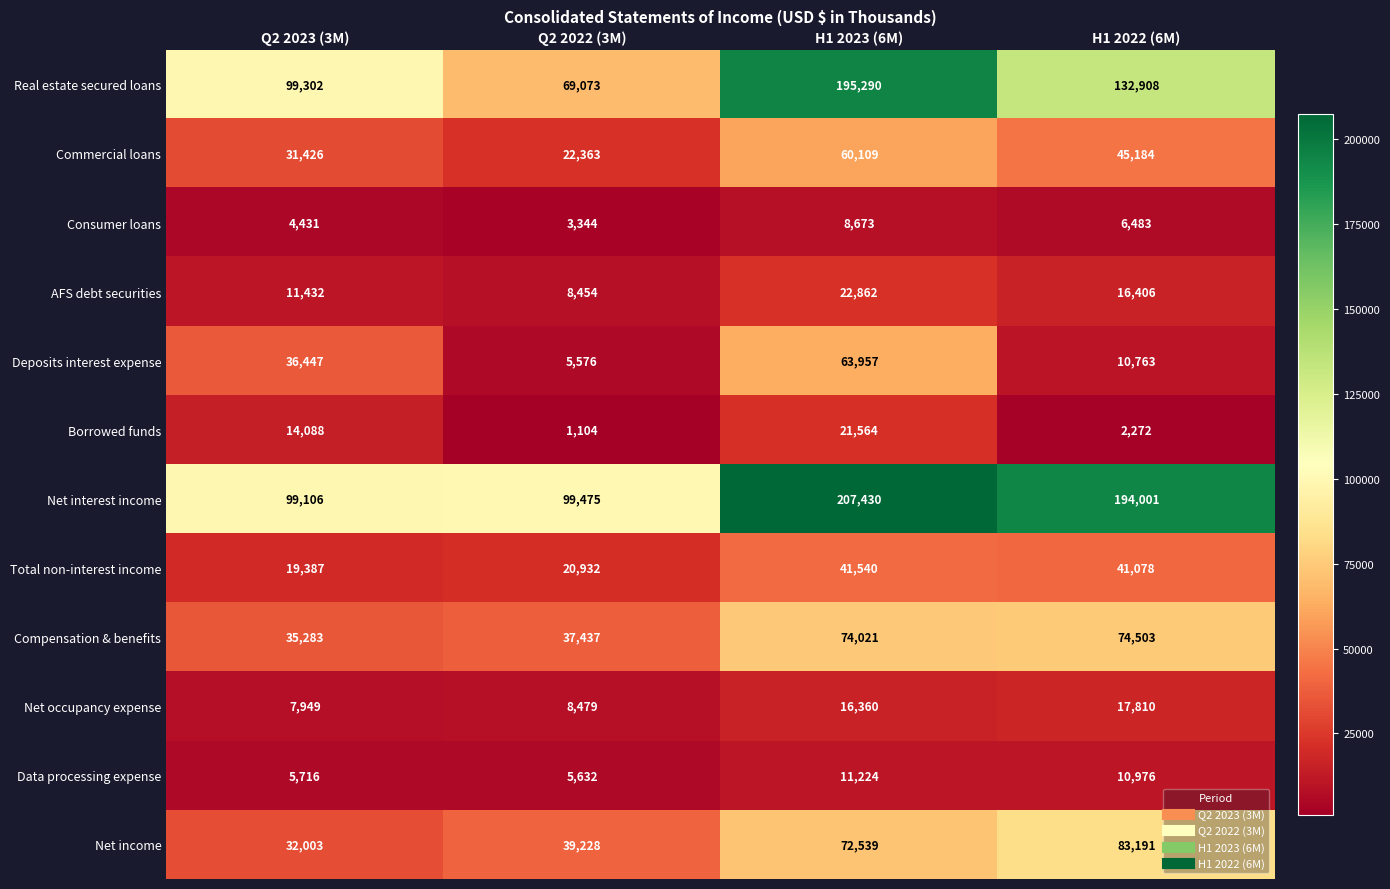

Which series changed the most between H1 2023 (6M) and H1 2022 (6M)?

Real estate secured loans